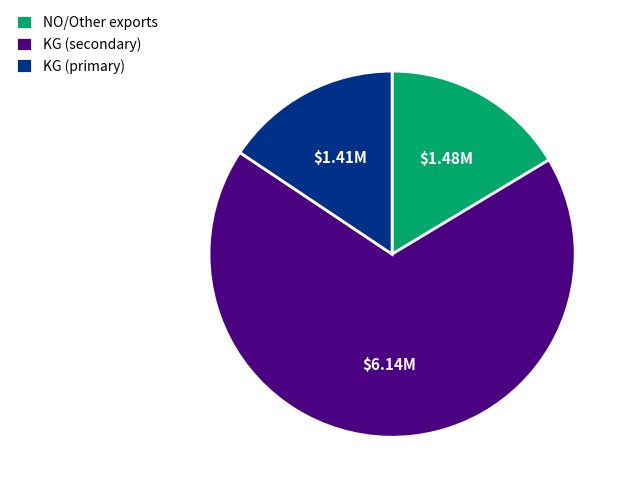

Which category has the biggest portion of the pie?

KG (secondary)